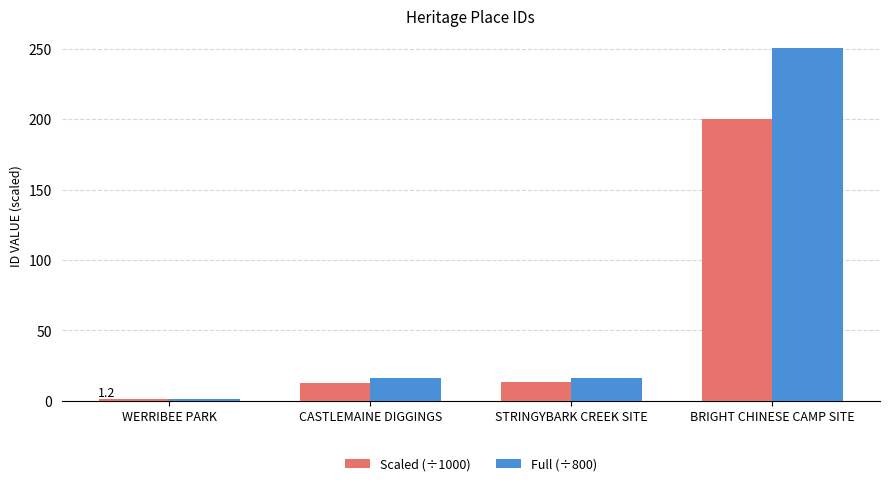

Which series has the largest total across all categories?

Full (÷800)